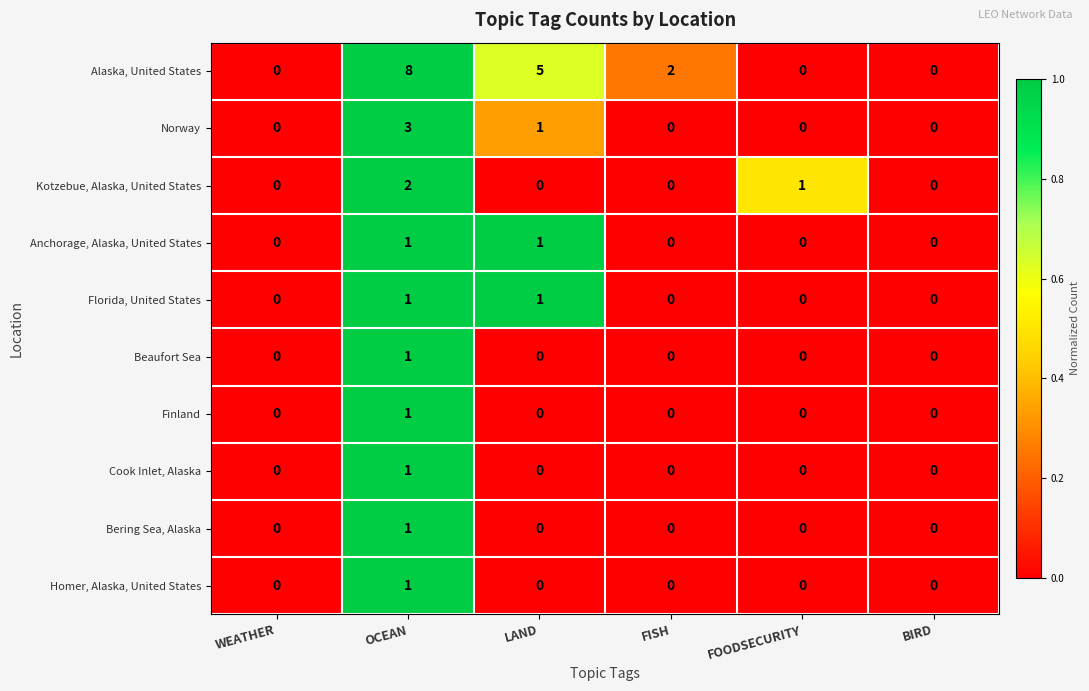

At which category is the sum across all series the highest?

OCEAN